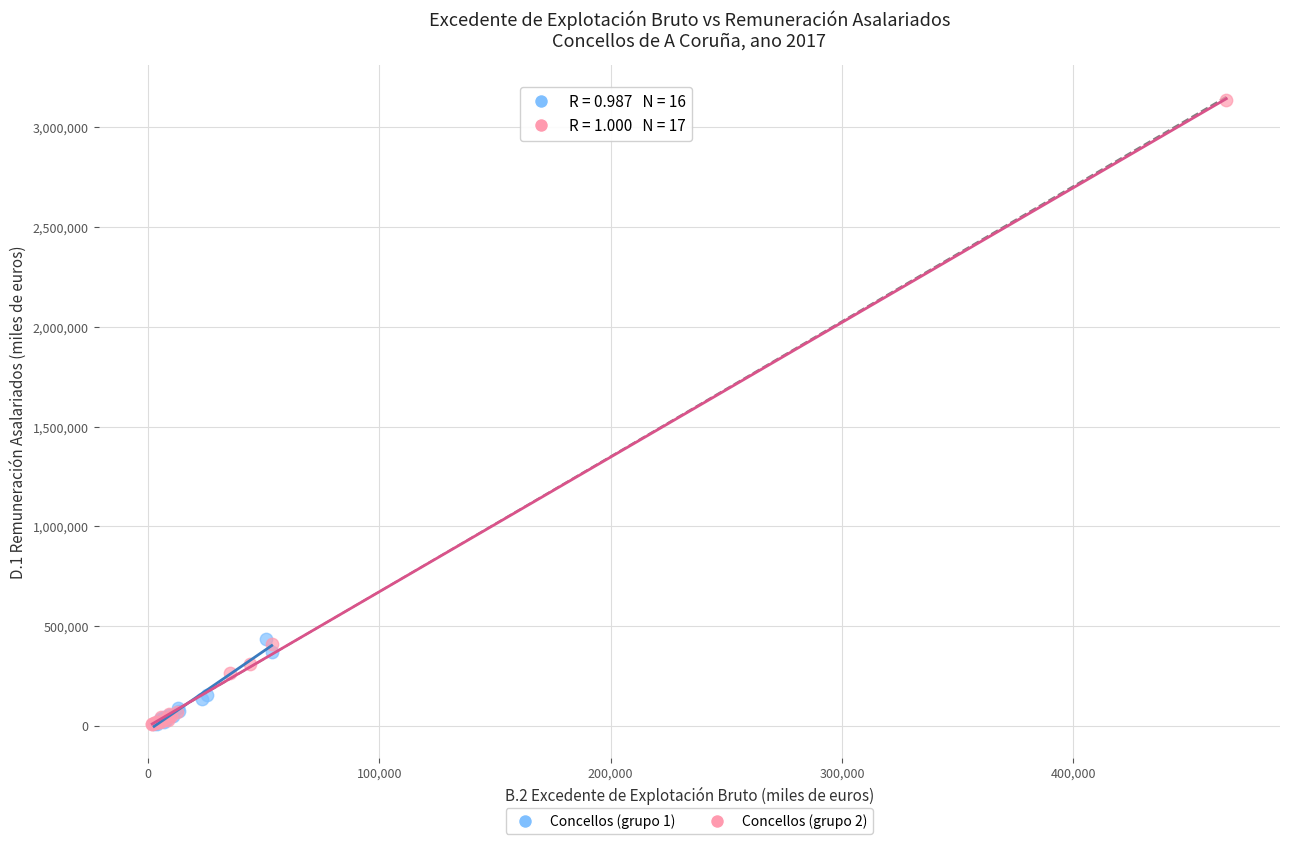

Which series has the largest Y range (max minus min)?

Concellos (grupo 2)